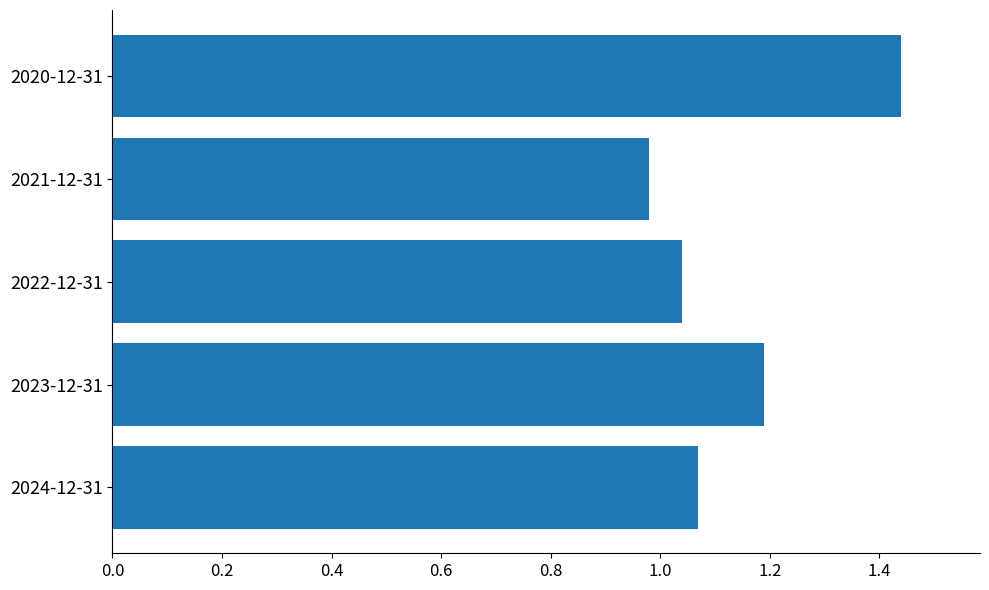

Which category has the highest value across all series?

2020-12-31